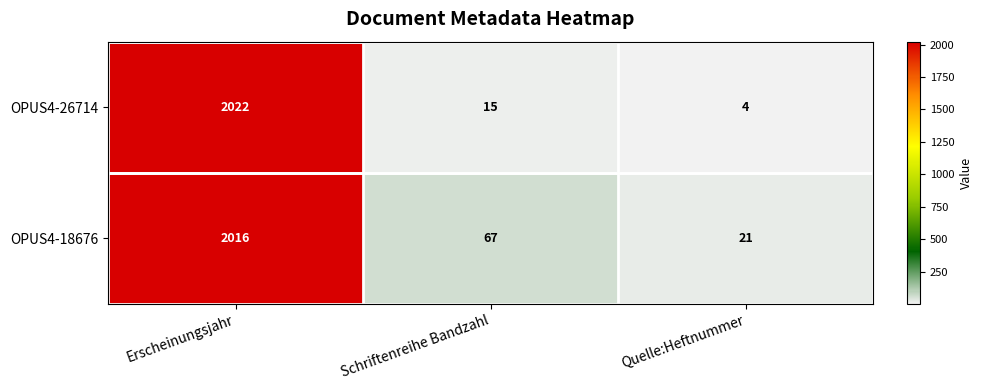

At which category is the sum across all series the highest?

Erscheinungsjahr